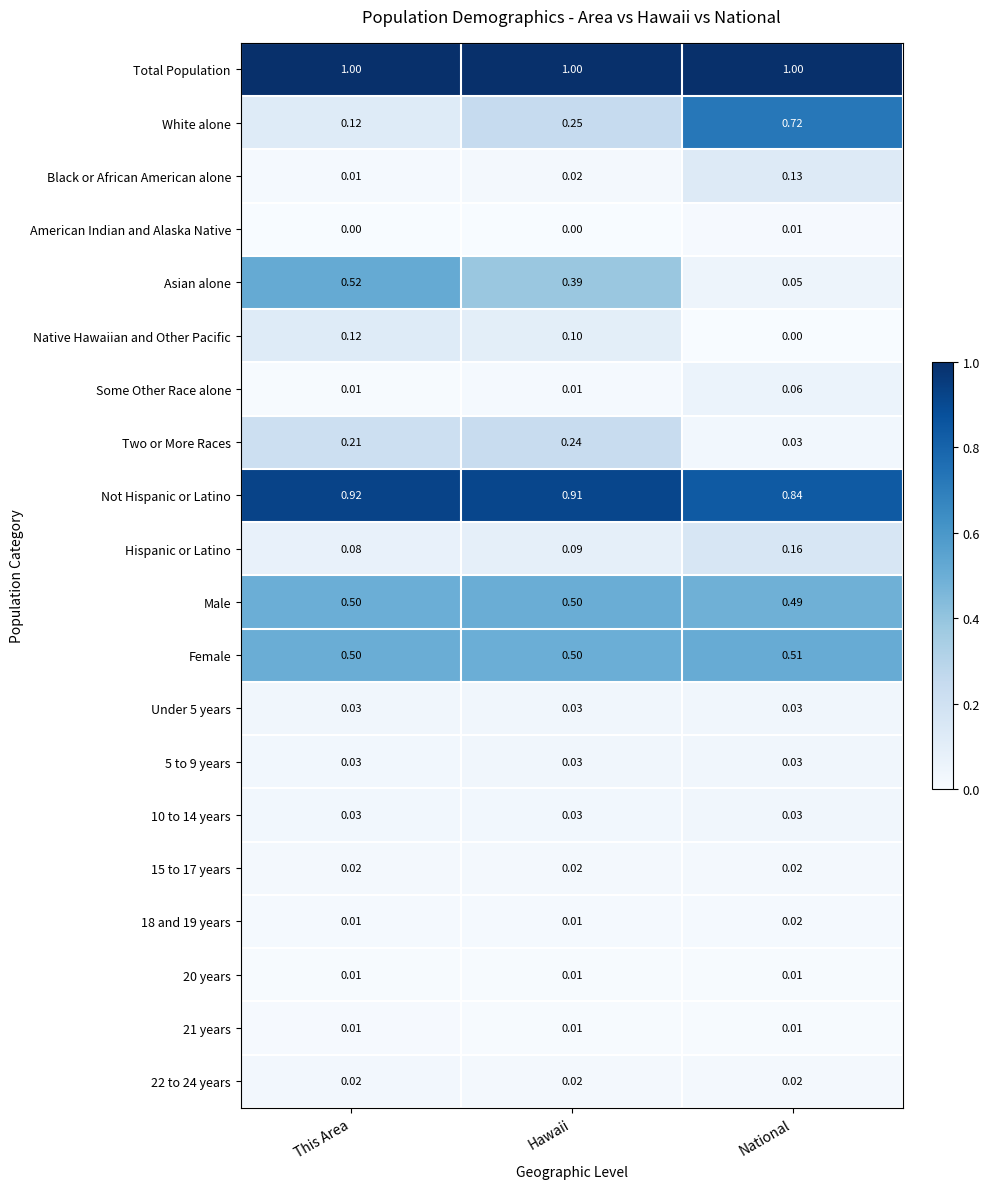

Which series has the largest range (max minus min)?

White alone